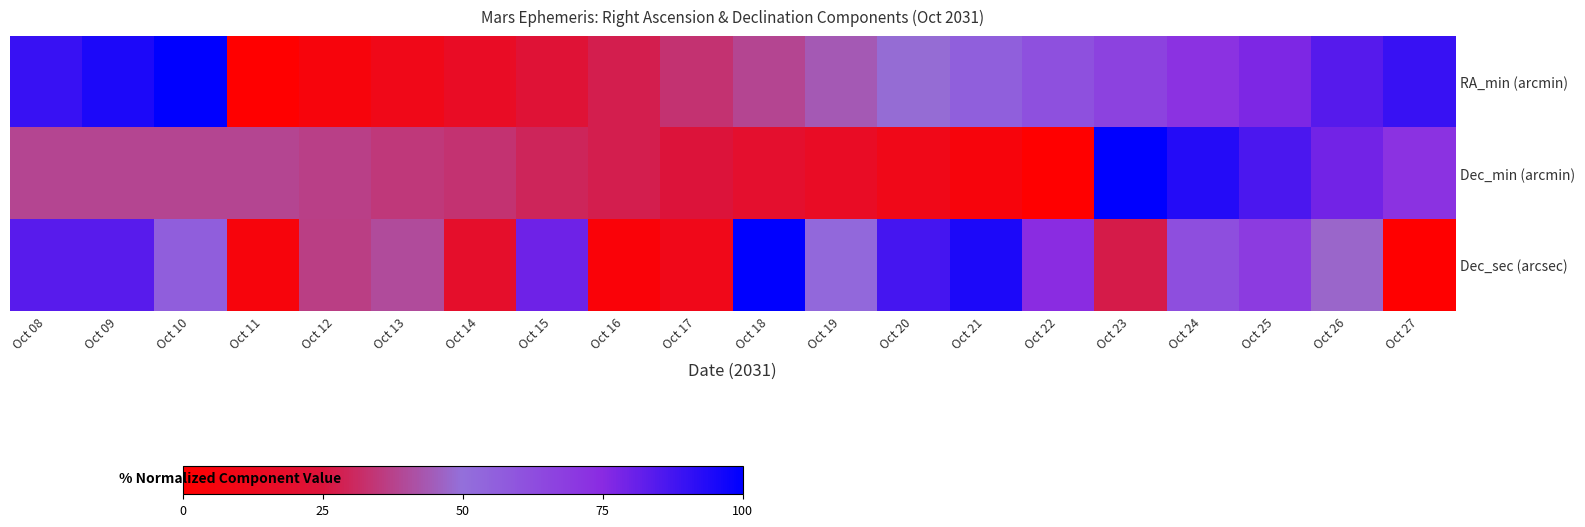

Which has a higher value, Oct 24 or Oct 26?

Oct 26